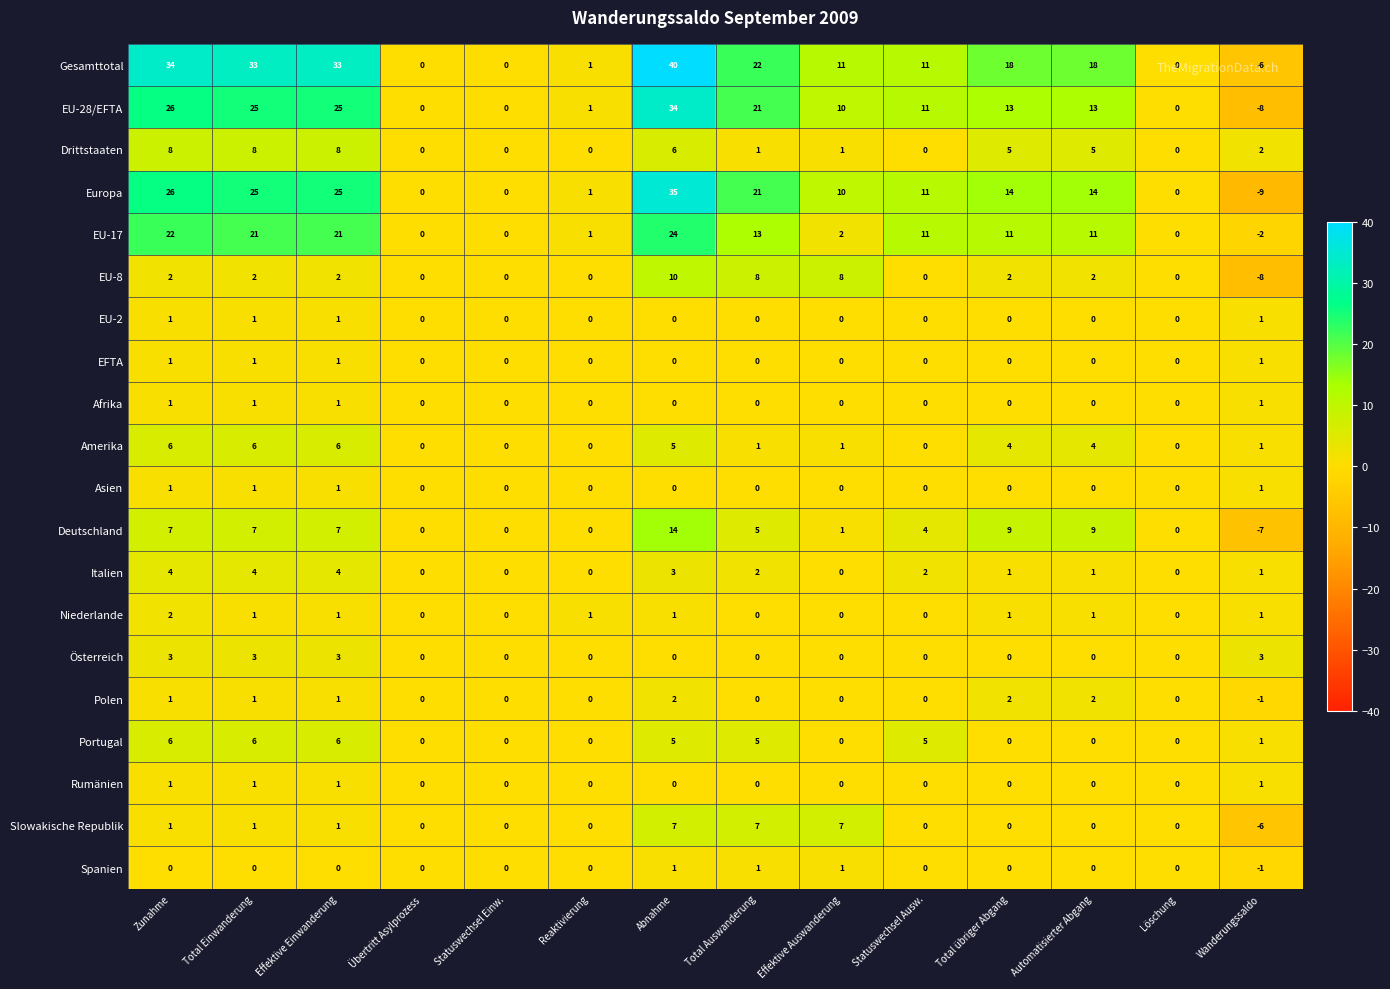

The value of Italien at Total übriger Abgang is 0. True or false?

False